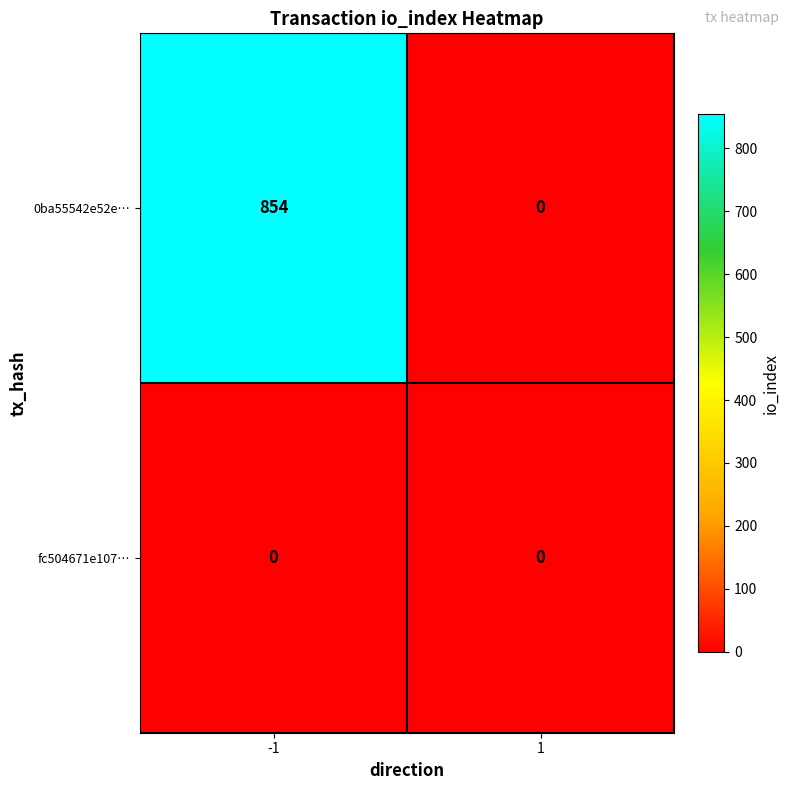

What is the total value across all series at -1?

854